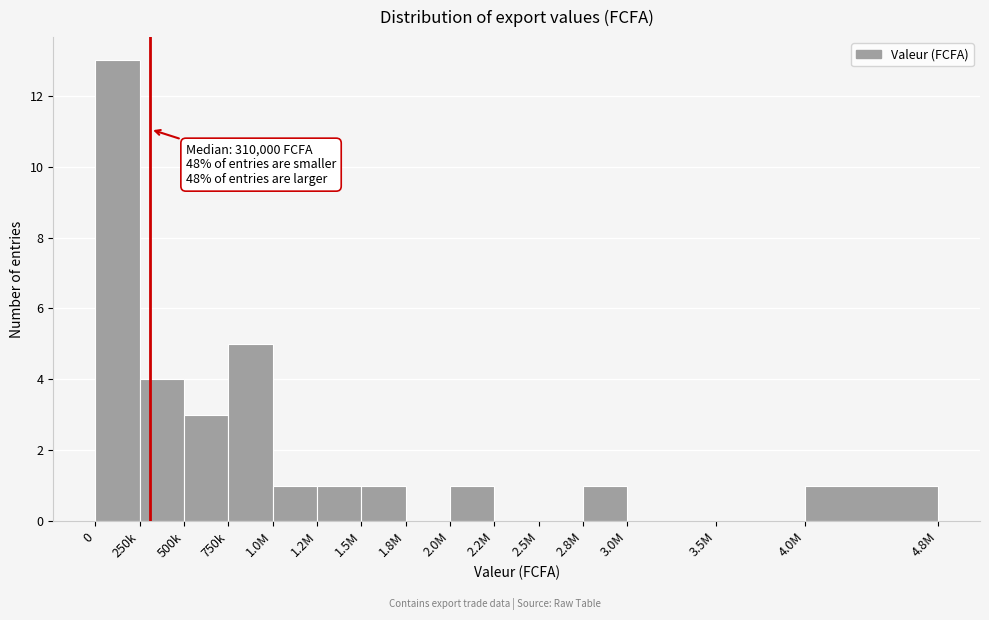

Reading left to right, what are all the values shown in this chart?

0=13	250k=4	500k=3	750k=5	1.0M=1	1.2M=1	1.5M=1	1.8M=0	2.0M=1	2.2M=0	2.5M=0	2.8M=1	3.0M=0	3.5M=0	4.0M=1